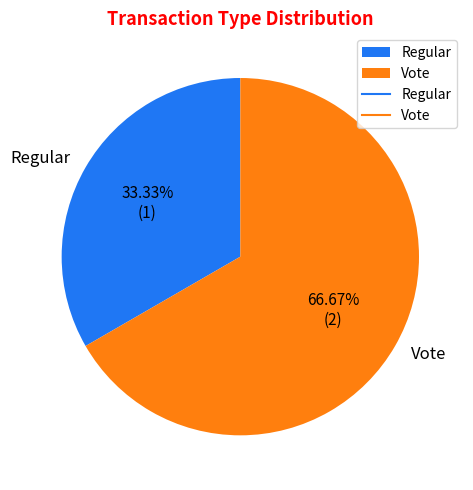

To the nearest percent, what percentage of the pie is Vote?

67%